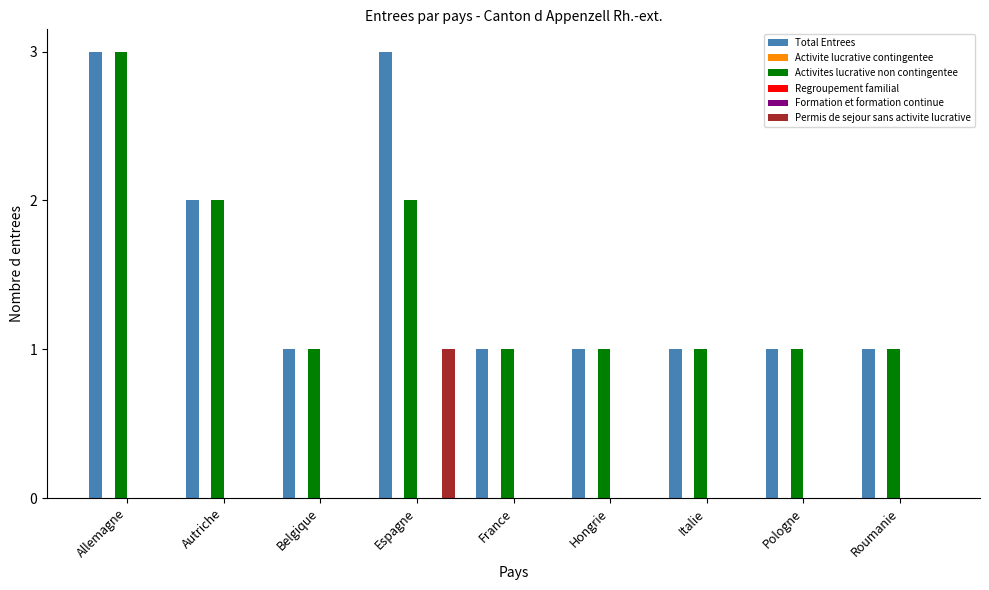

The Activites lucrative non contingentee series shows 1 at Roumanie. True or false?

True